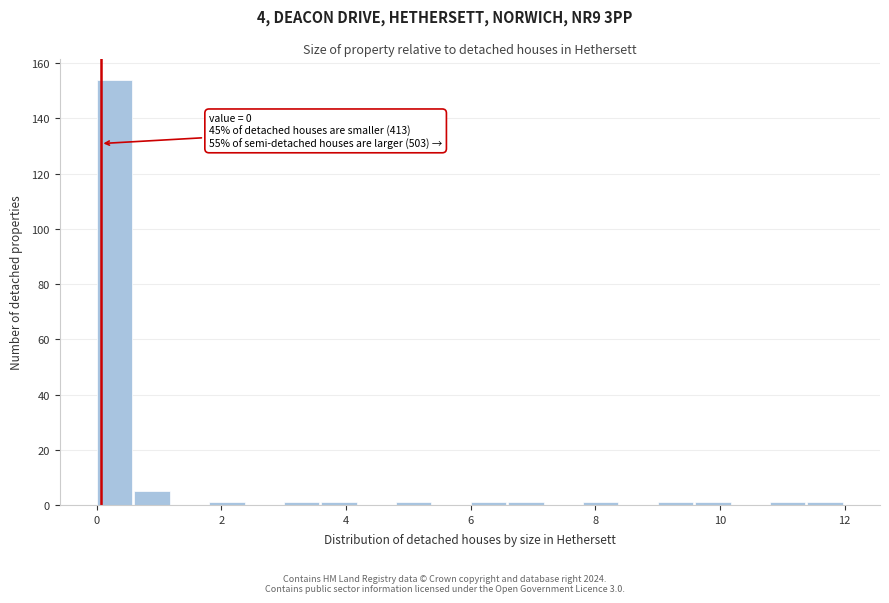

Read against the x-axis, roughly where is the centre of the tallest bar?

0.2